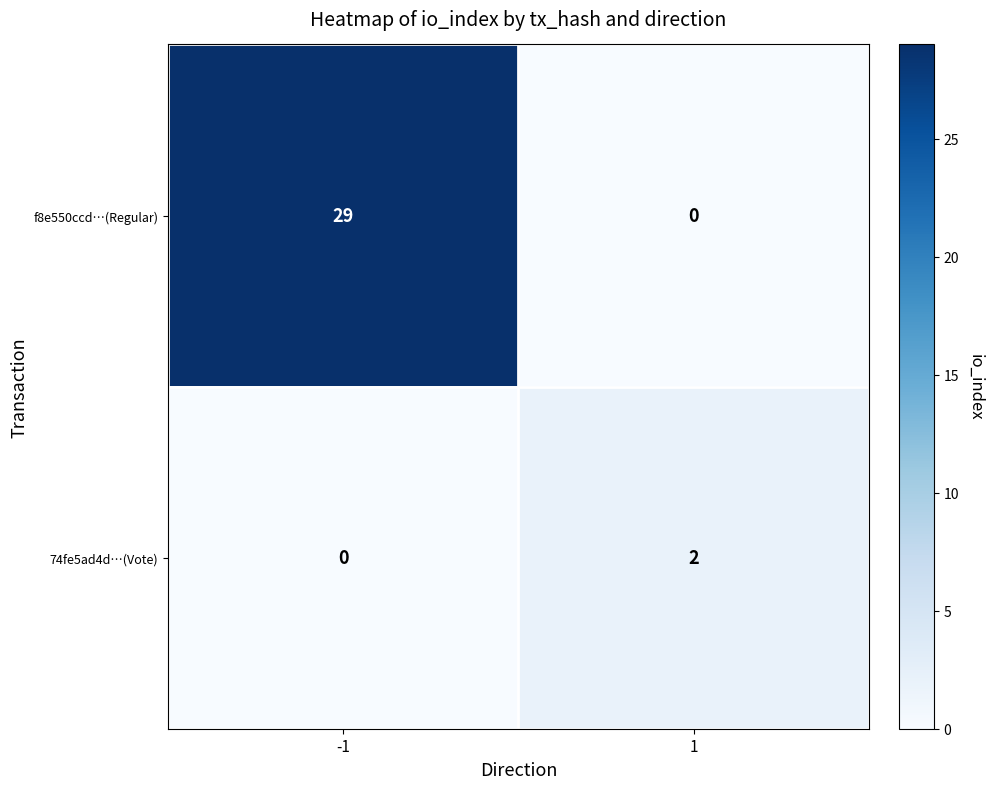

Reading left to right, extract all data points from this chart.

f8e550ccd…(Regular): 29	0
74fe5ad4d…(Vote): 0	2